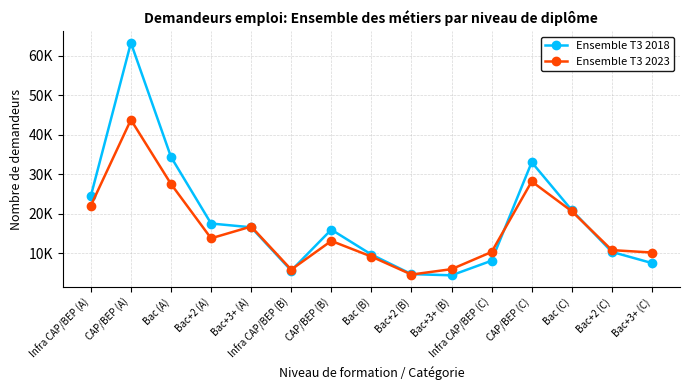

Does the chart have visible grid lines?

Yes